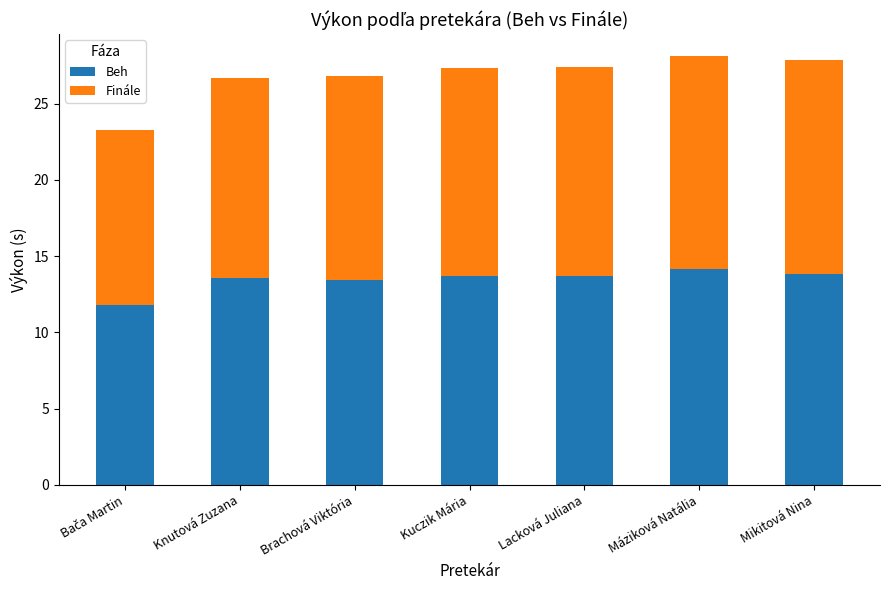

What is the total value across all series at Kuczik Mária?

27.3